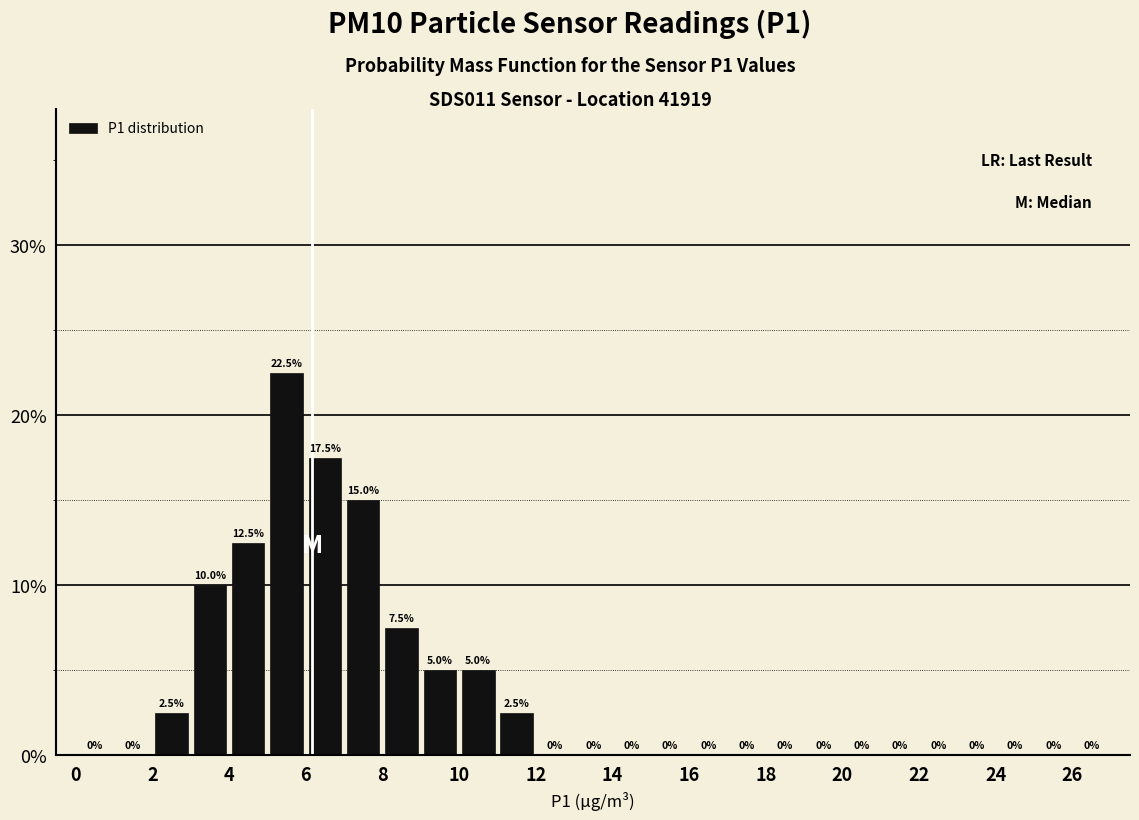

Reading left to right, transcribe this chart: for each bar, give the range it covers on the x-axis and its height.

0 to 1: 0.0
1 to 2: 0.0
2 to 3: 2.5
3 to 4: 10.0
4 to 5: 12.5
5 to 6: 22.5
6 to 7: 17.5
7 to 8: 15.0
8 to 9: 7.5
9 to 10: 5.0
10 to 11: 5.0
11 to 12: 2.5
12 to 13: 0.0
13 to 14: 0.0
14 to 15: 0.0
15 to 16: 0.0
16 to 17: 0.0
17 to 18: 0.0
18 to 19: 0.0
19 to 20: 0.0
20 to 21: 0.0
21 to 22: 0.0
22 to 23: 0.0
23 to 24: 0.0
24 to 25: 0.0
25 to 26: 0.0
26 to 27: 0.0